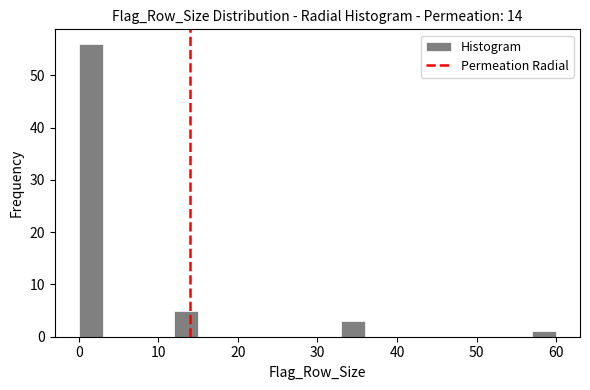

Read against the x-axis, roughly where is the centre of the tallest bar?

2